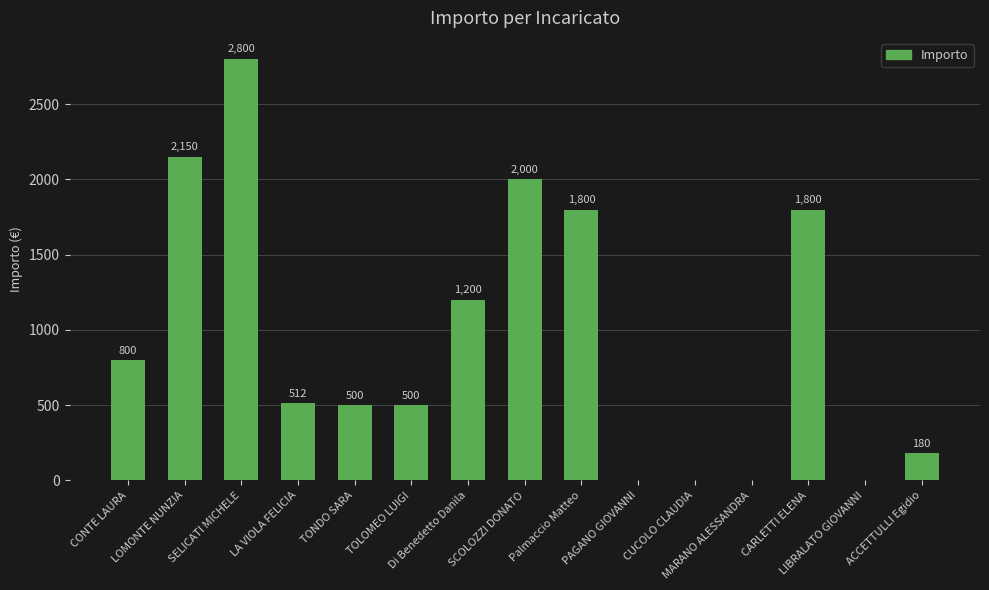

Reading left to right, what are all the values shown in this chart?

CONTE LAURA=800	LOMONTE NUNZIA=2150	SELICATI MICHELE=2800	LA VIOLA FELICIA=512	TONDO SARA=500	TOLOMEO LUIGI=500	Di Benedetto Danila=1200	SCOLOZZI DONATO=2000	Palmaccio Matteo=1800	PAGANO GIOVANNI=0	CUCOLO CLAUDIA=0	MARANO ALESSANDRA=0	CARLETTI ELENA=1800	LIBRALATO GIOVANNI=0	ACCETTULLI Egidio=180